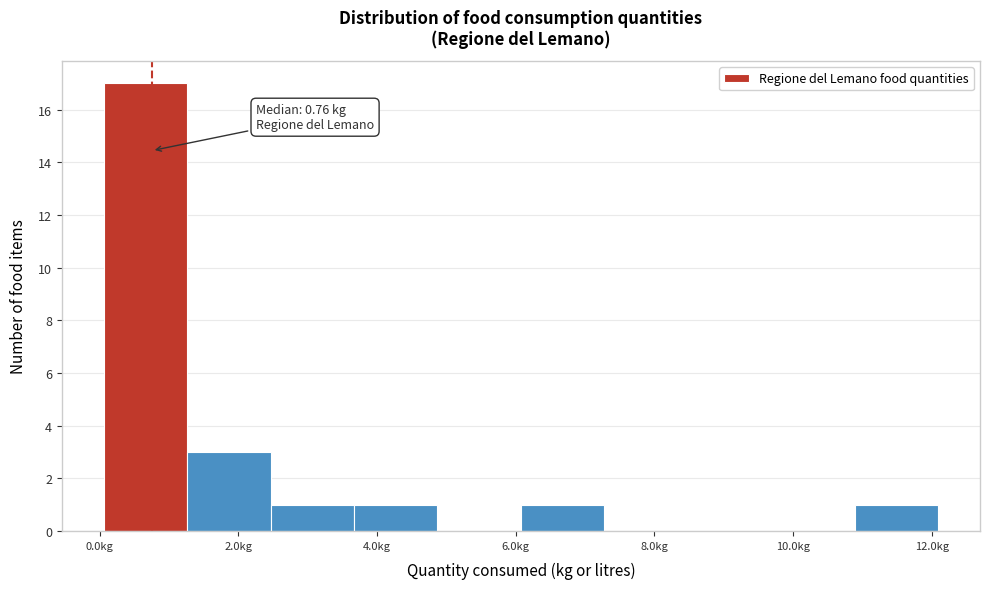

Over which range of the x-axis is the bar tallest?

0.0 to 1.2